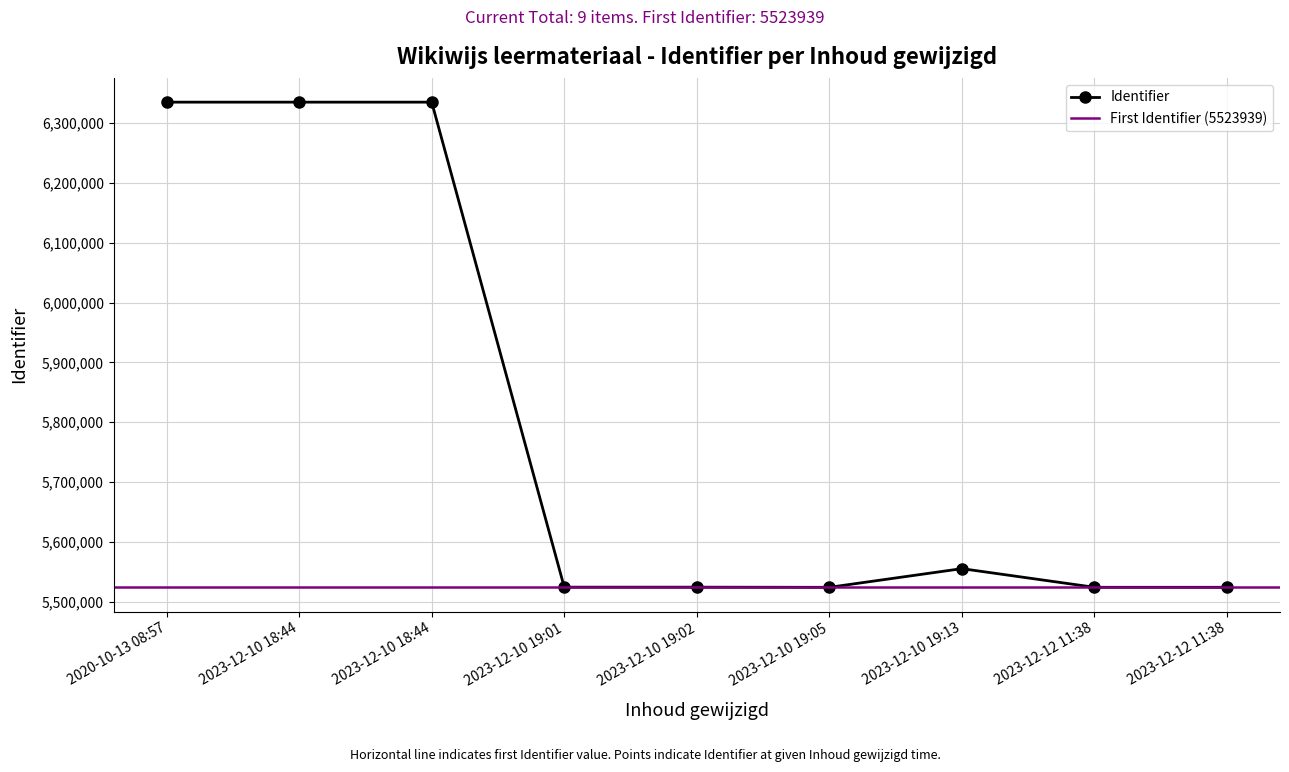

What is the average value?

5797799